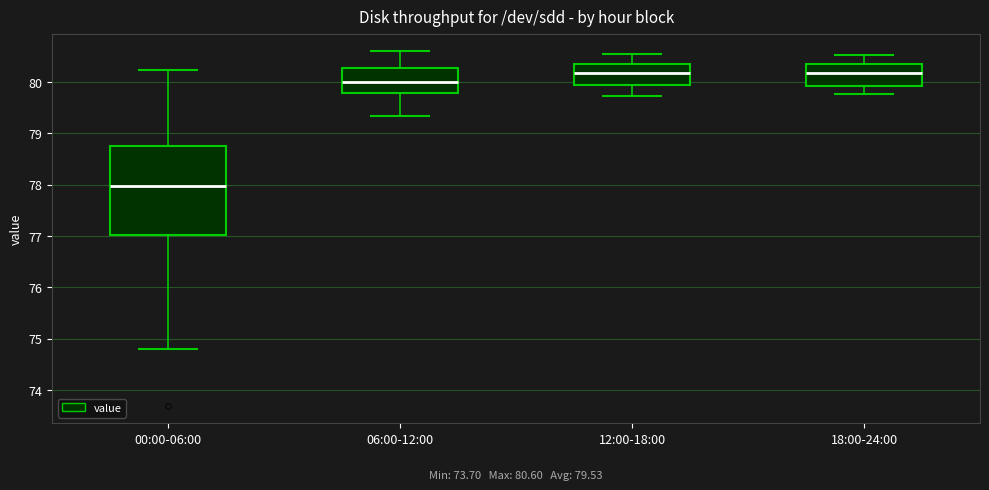

Comparing the boxes themselves (not the whiskers), which one is the tallest?

00:00-06:00